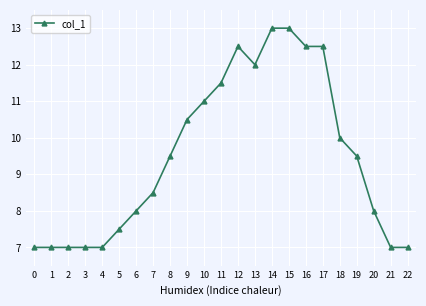

True or false: there are more than 0 points higher than both neighbors.

True